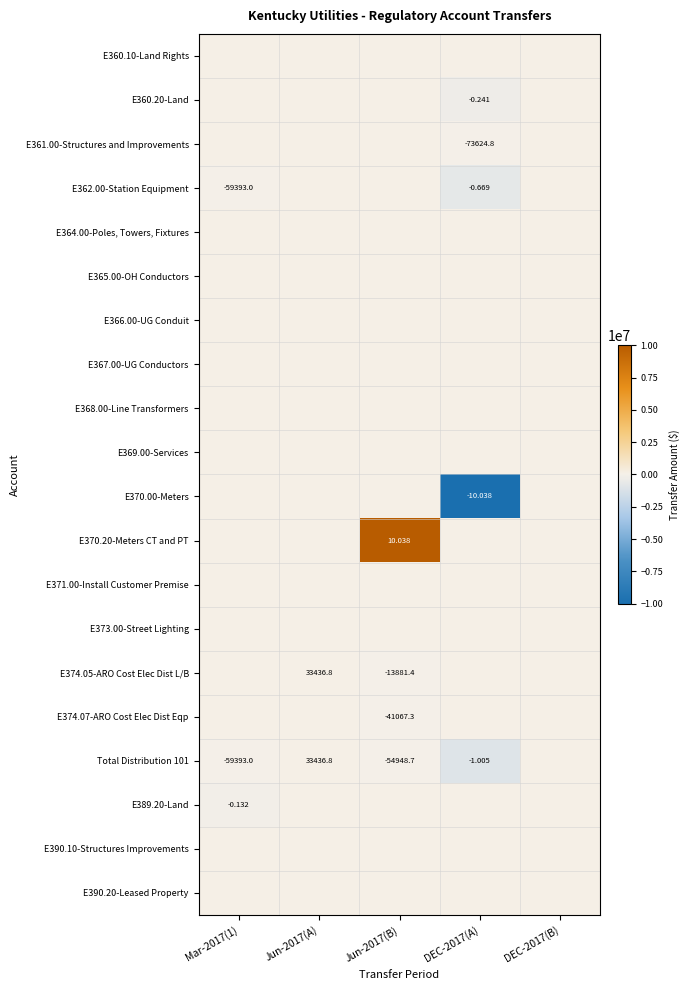

What is the greatest value displayed?

10038276.2